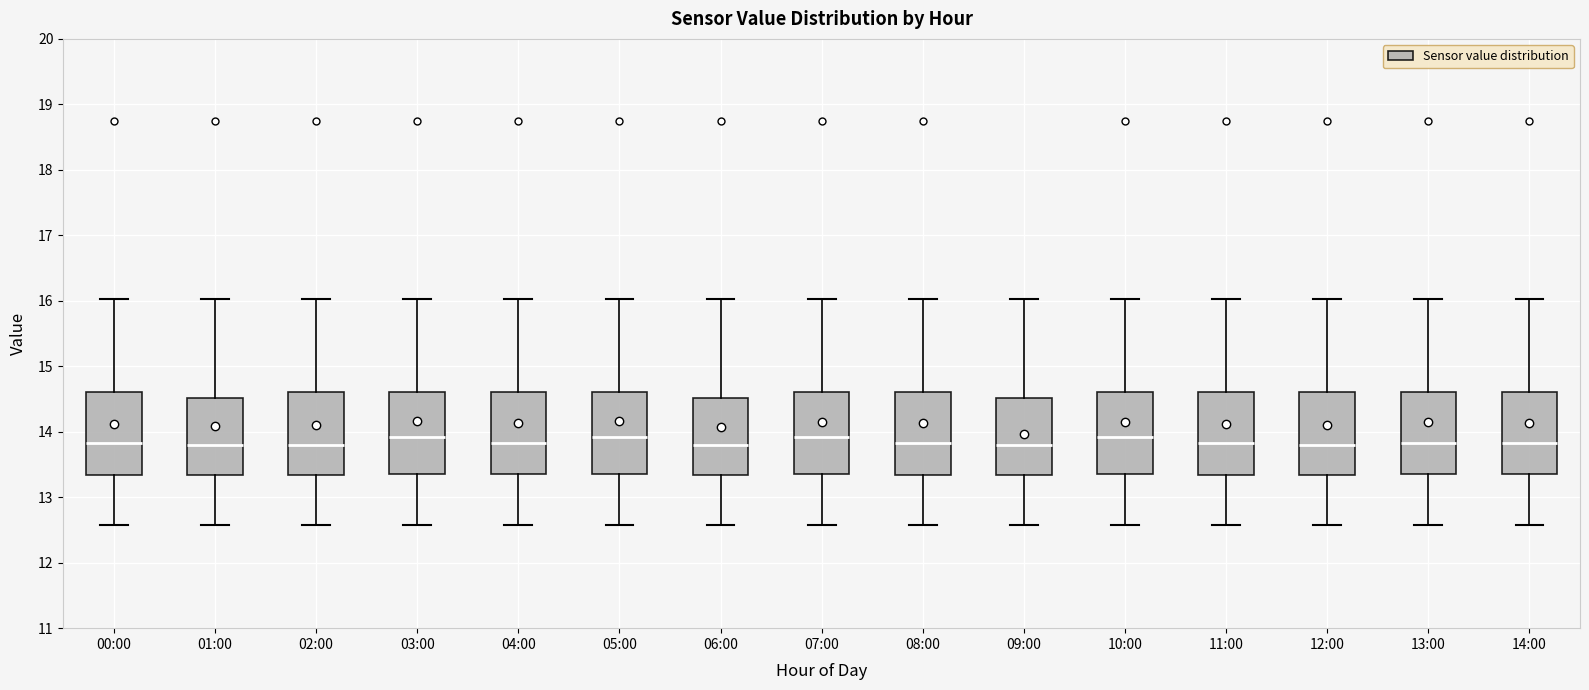

Reading left to right, read every box against the y-axis: the position of its median line, the range the box covers, and the ends of its whiskers. The values are not printed on the chart, so give them approximately, as read against the axis.

00:00: median 13.8, box 13.3 to 14.6, whiskers 12.6 to 16.0
01:00: median 13.8, box 13.3 to 14.5, whiskers 12.6 to 16.0
02:00: median 13.8, box 13.3 to 14.6, whiskers 12.6 to 16.0
03:00: median 13.9, box 13.4 to 14.6, whiskers 12.6 to 16.0
04:00: median 13.8, box 13.4 to 14.6, whiskers 12.6 to 16.0
05:00: median 13.9, box 13.4 to 14.6, whiskers 12.6 to 16.0
06:00: median 13.8, box 13.3 to 14.5, whiskers 12.6 to 16.0
07:00: median 13.9, box 13.4 to 14.6, whiskers 12.6 to 16.0
08:00: median 13.8, box 13.3 to 14.6, whiskers 12.6 to 16.0
09:00: median 13.8, box 13.3 to 14.5, whiskers 12.6 to 16.0
10:00: median 13.9, box 13.4 to 14.6, whiskers 12.6 to 16.0
11:00: median 13.8, box 13.3 to 14.6, whiskers 12.6 to 16.0
12:00: median 13.8, box 13.3 to 14.6, whiskers 12.6 to 16.0
13:00: median 13.8, box 13.4 to 14.6, whiskers 12.6 to 16.0
14:00: median 13.8, box 13.4 to 14.6, whiskers 12.6 to 16.0